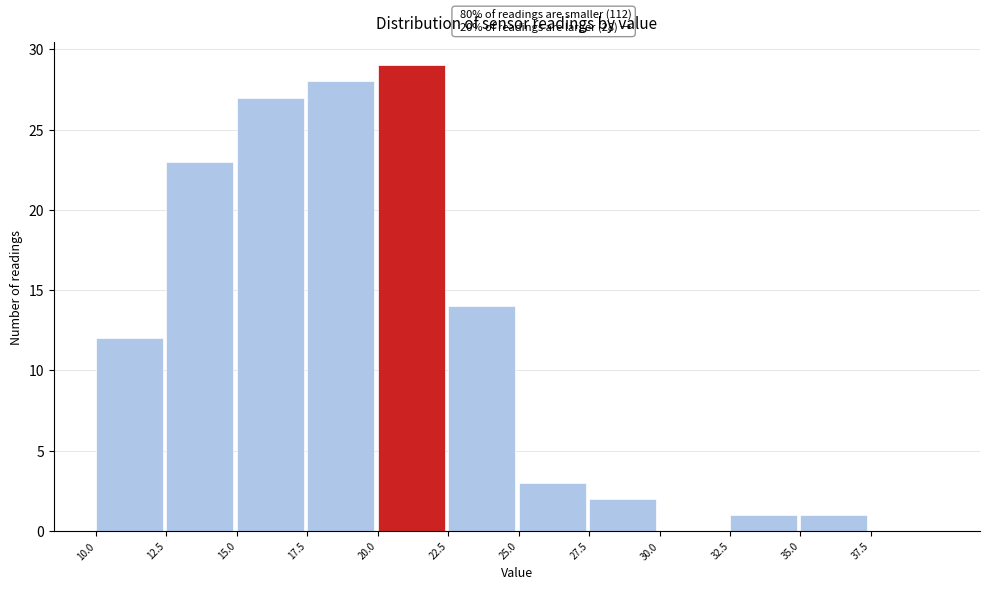

Which range on the x-axis has the tallest bar?

20.0 to 22.5